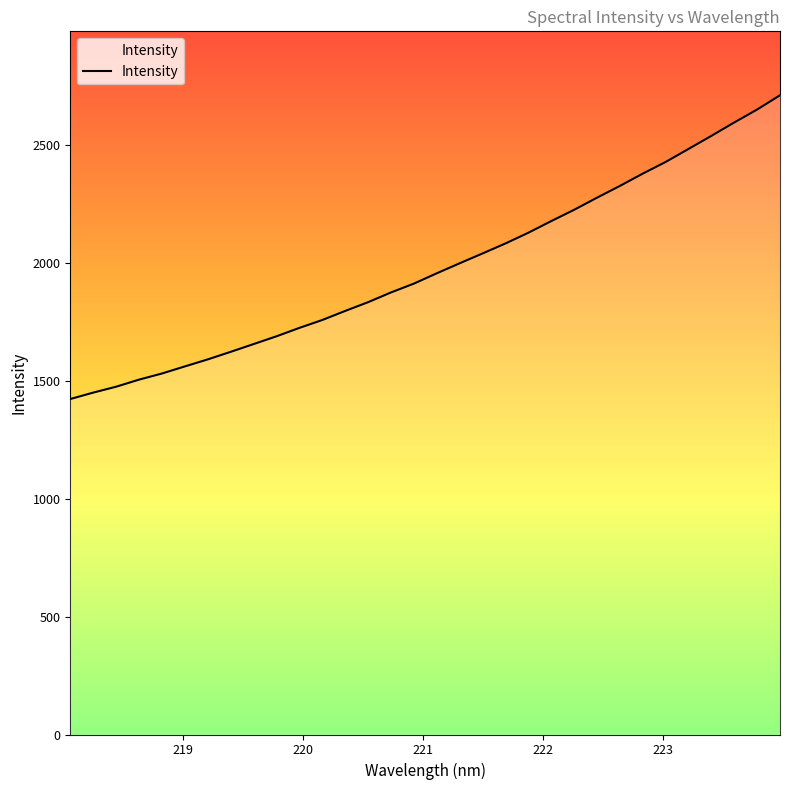

Count the number of data series in this chart.

1